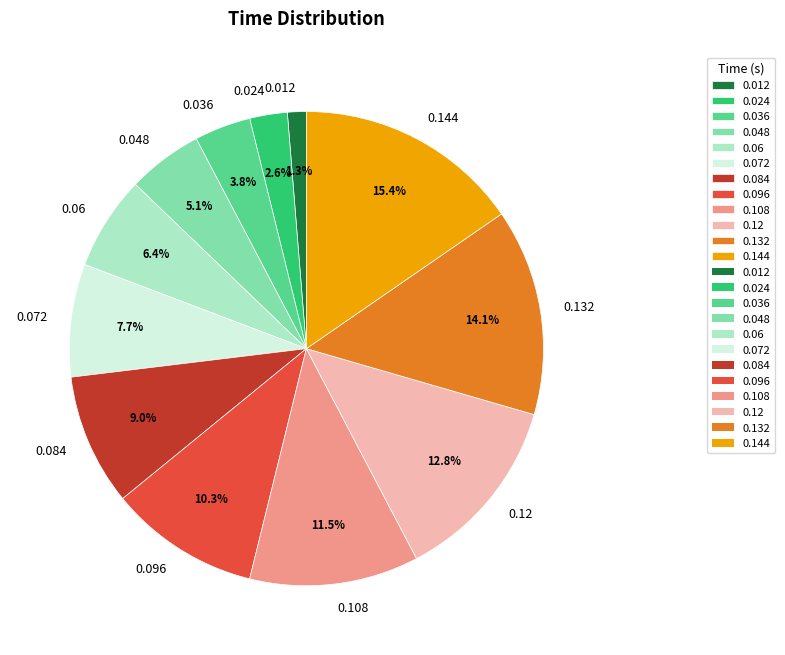

What is the largest slice in the pie chart?

0.144